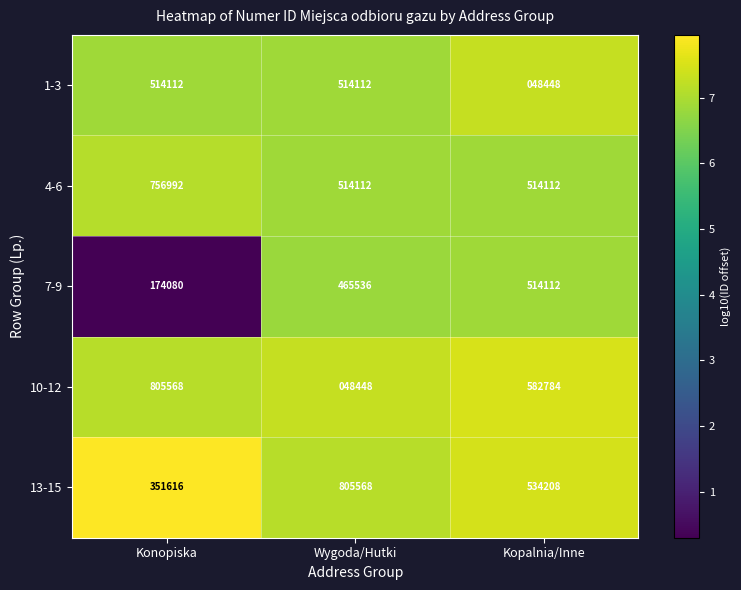

Is it true that 13-15 equals 1281071 at Wygoda/Hutki?

False